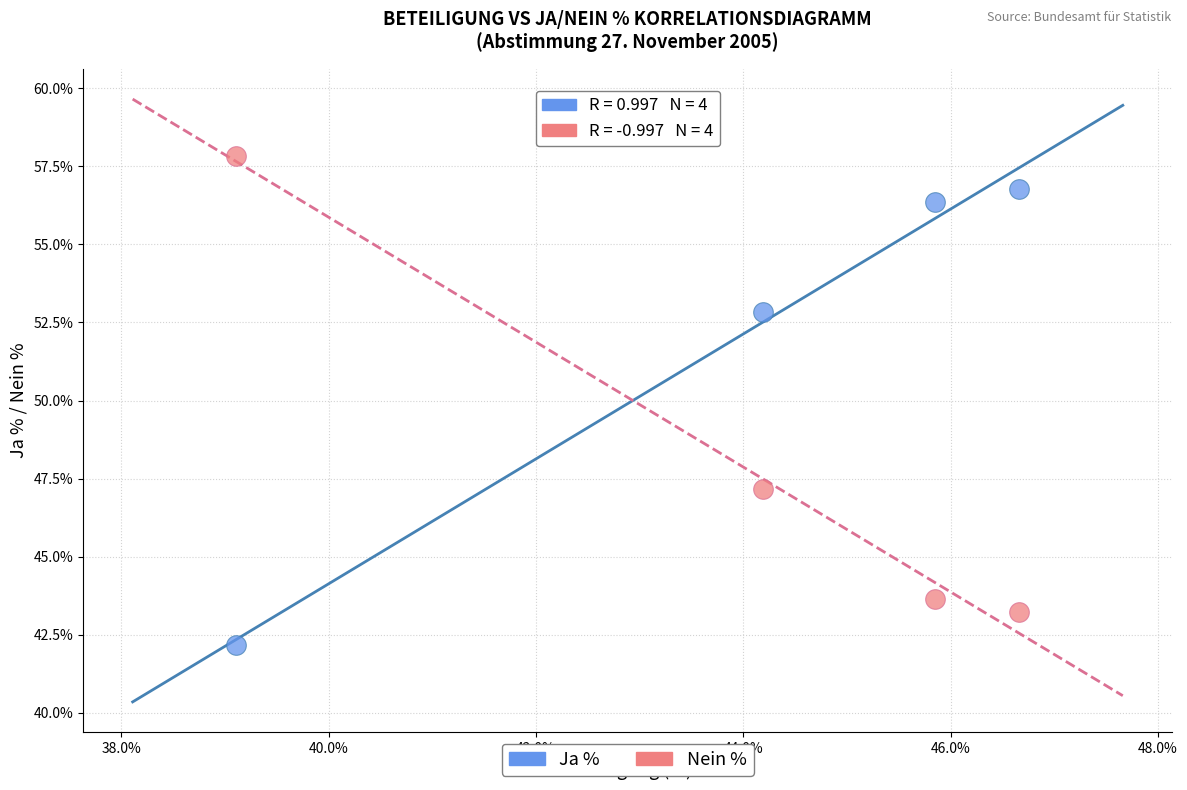

What are all the series names shown in the legend?

Ja %, Nein %